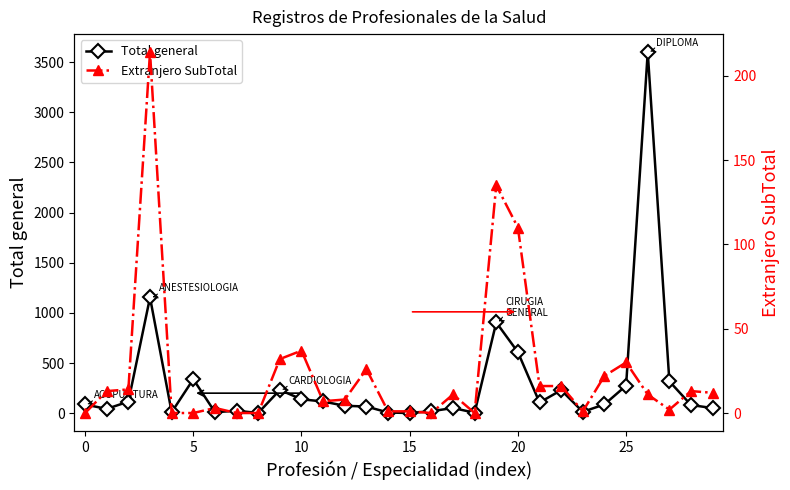

True or false: Extranjero SubTotal and Total general cross at least once.

False